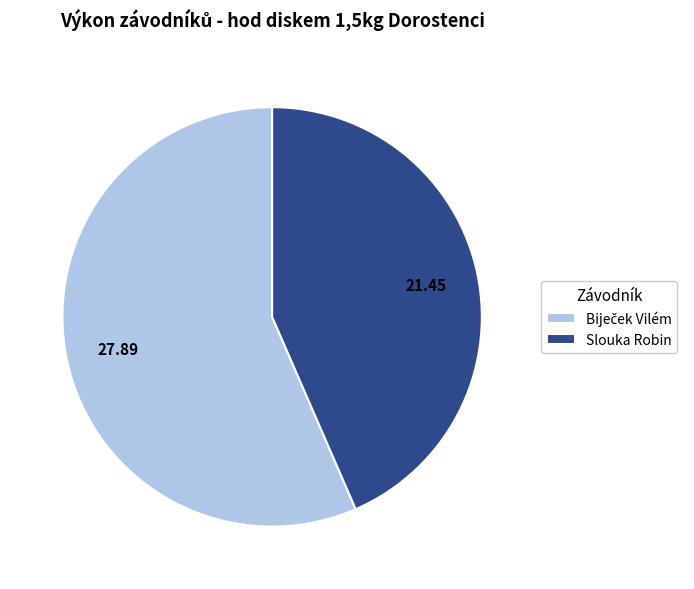

Is there a majority slice in this chart?

Yes